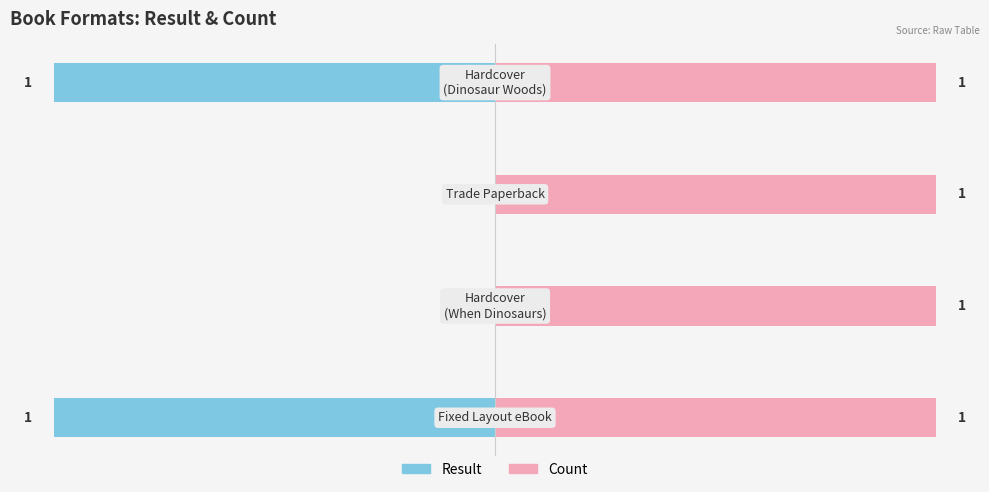

What is the difference between the maximum and minimum values in the Result series?

1.0